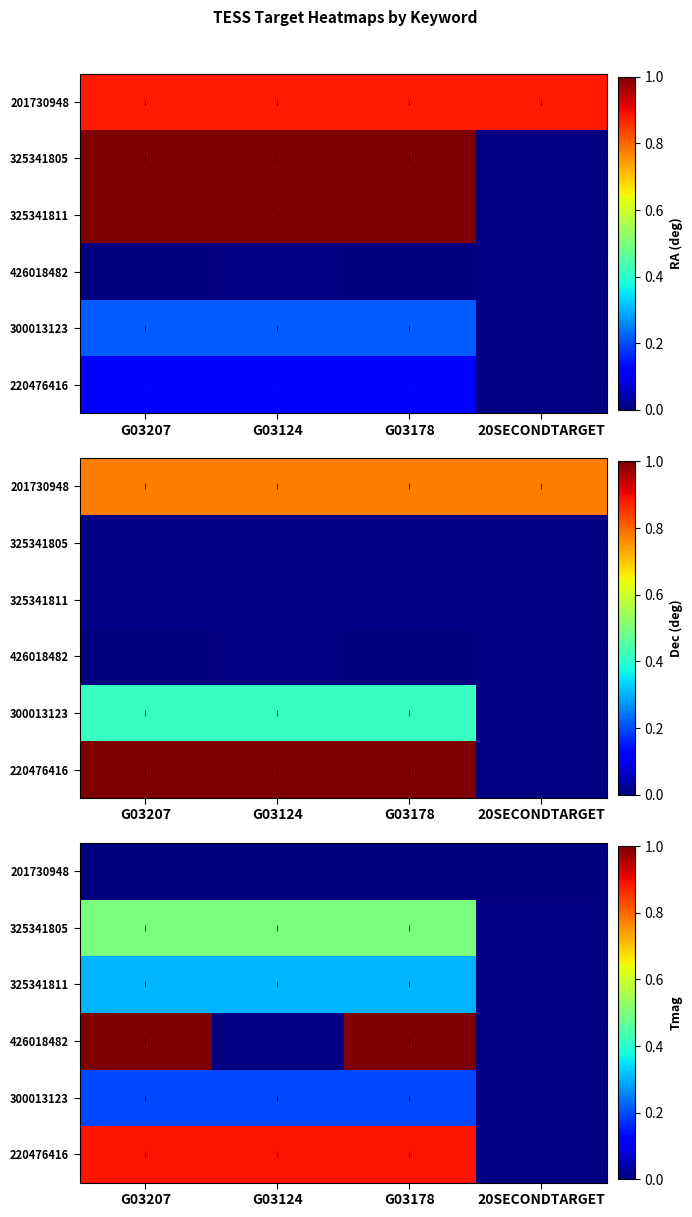

Which category has the highest value in the 325341805 series?

G03207